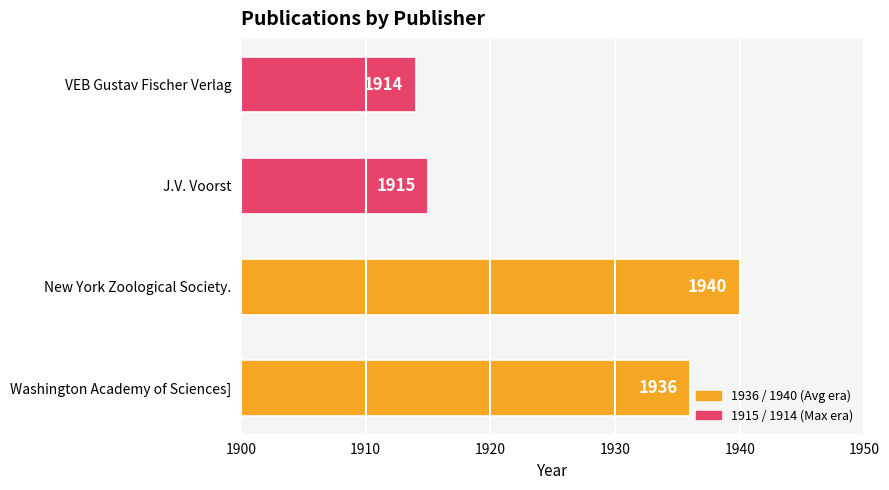

The value at J.V. Voorst is 1915. True or false?

True